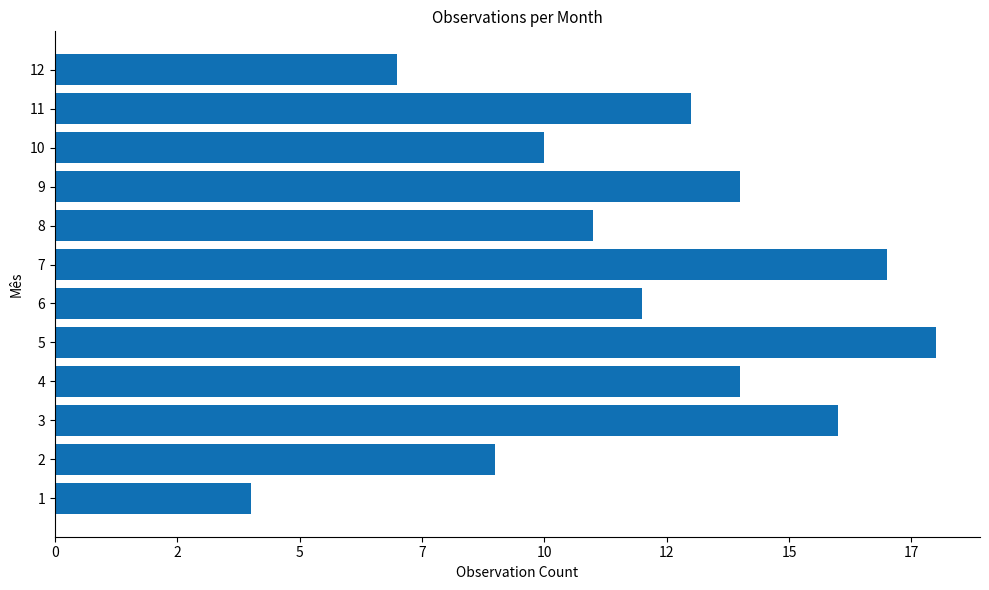

Does the chart contain any negative values?

No